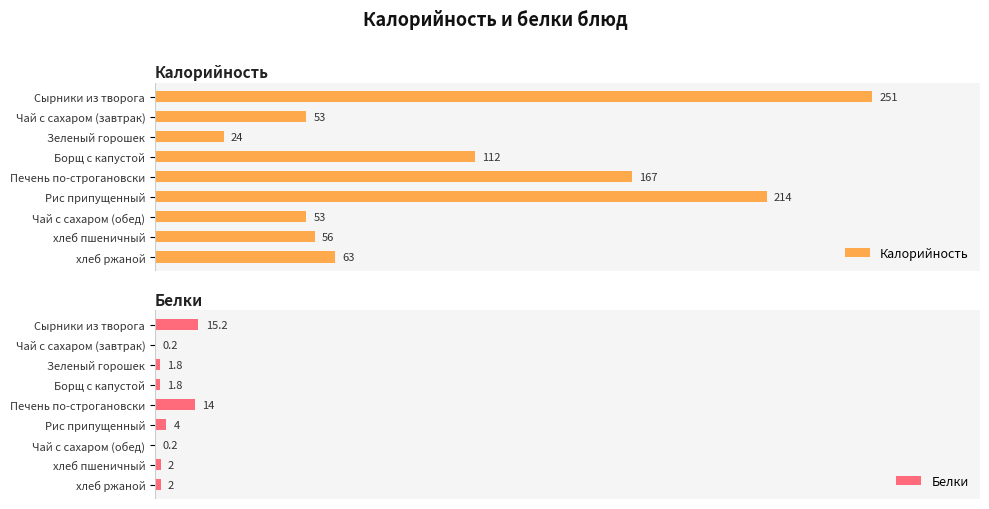

What is the value of the Белки bar at the 8th from the left?

2.0